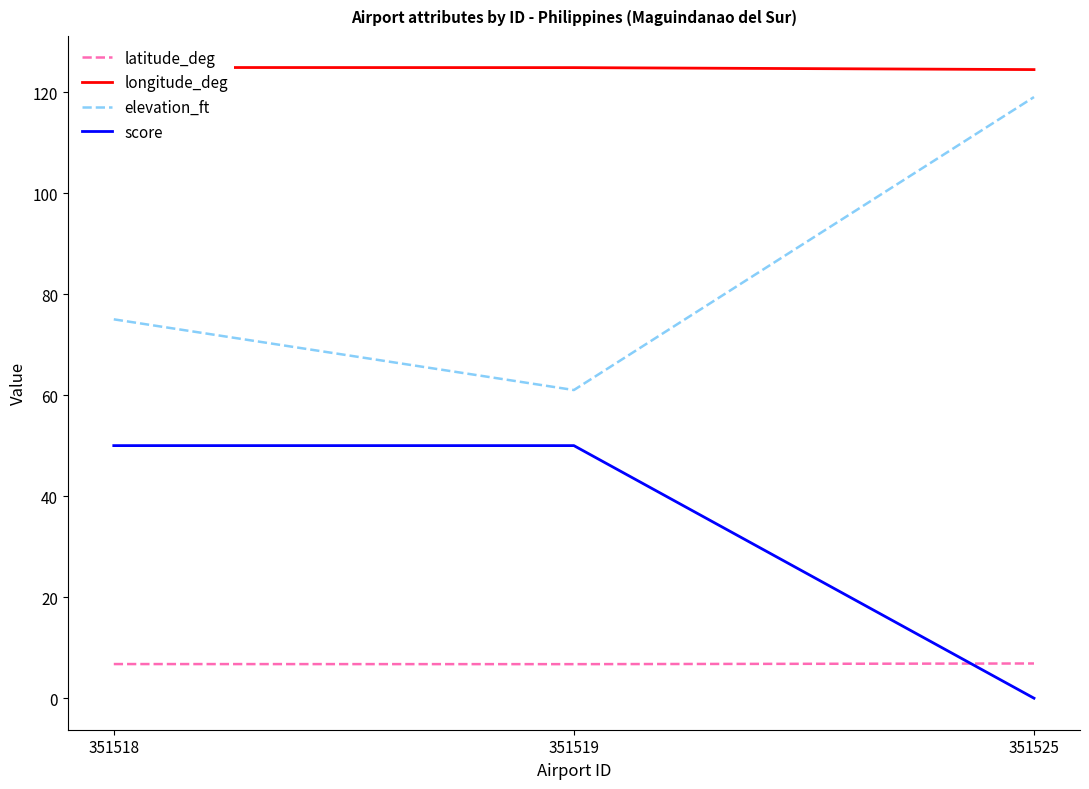

Is it true that latitude_deg equals 6.8 at 351518?

True